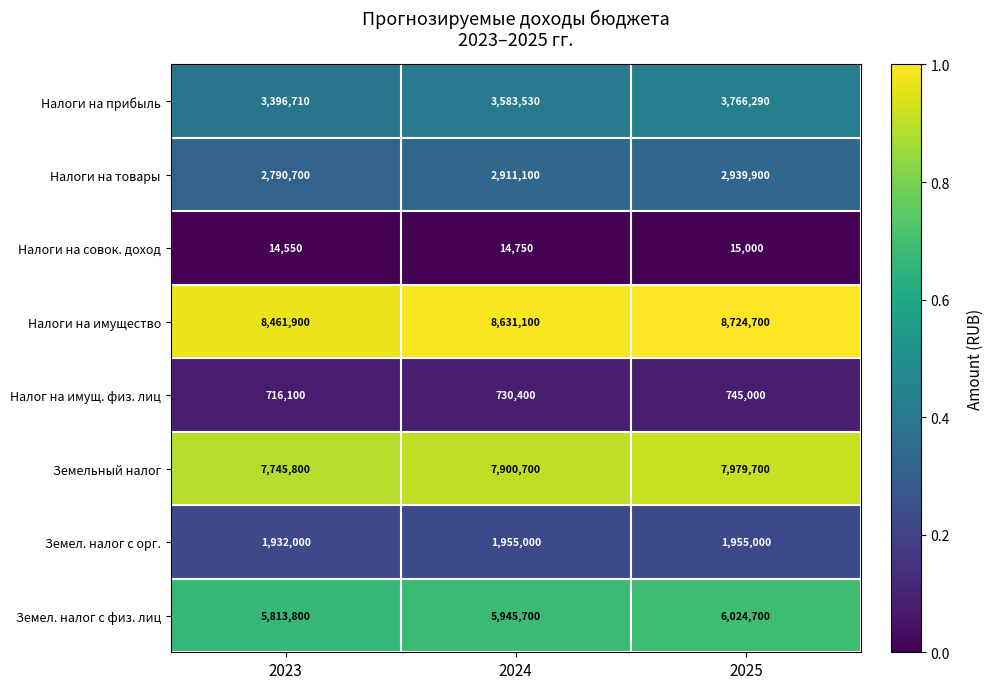

The Налоги на товары series shows 2939900 at 2025. True or false?

True